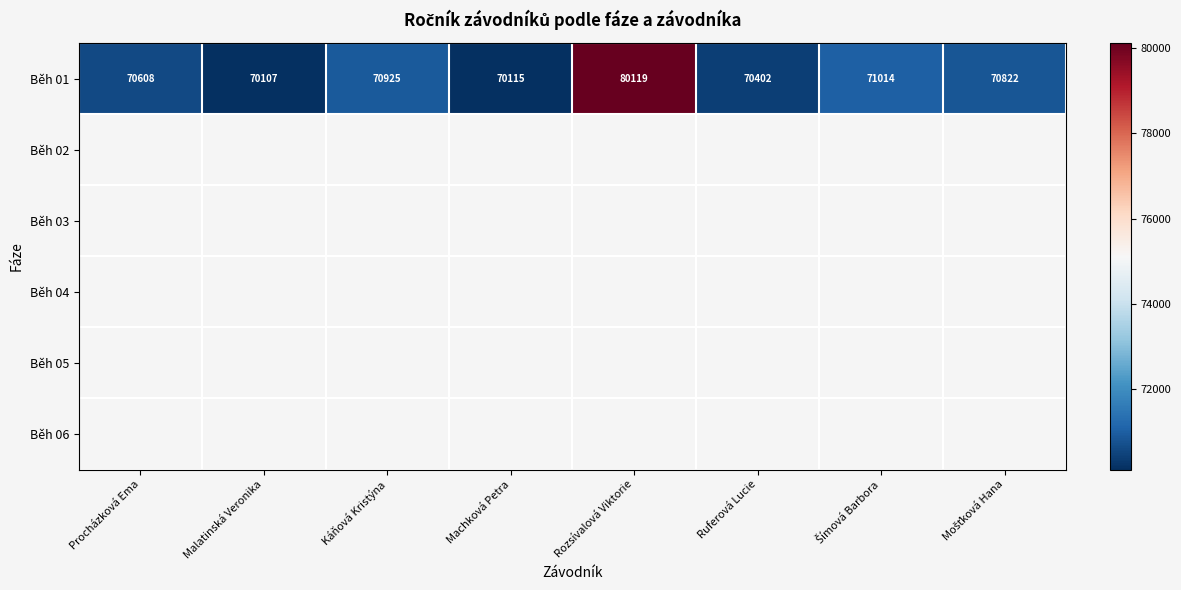

Count the number of categories in the chart.

8